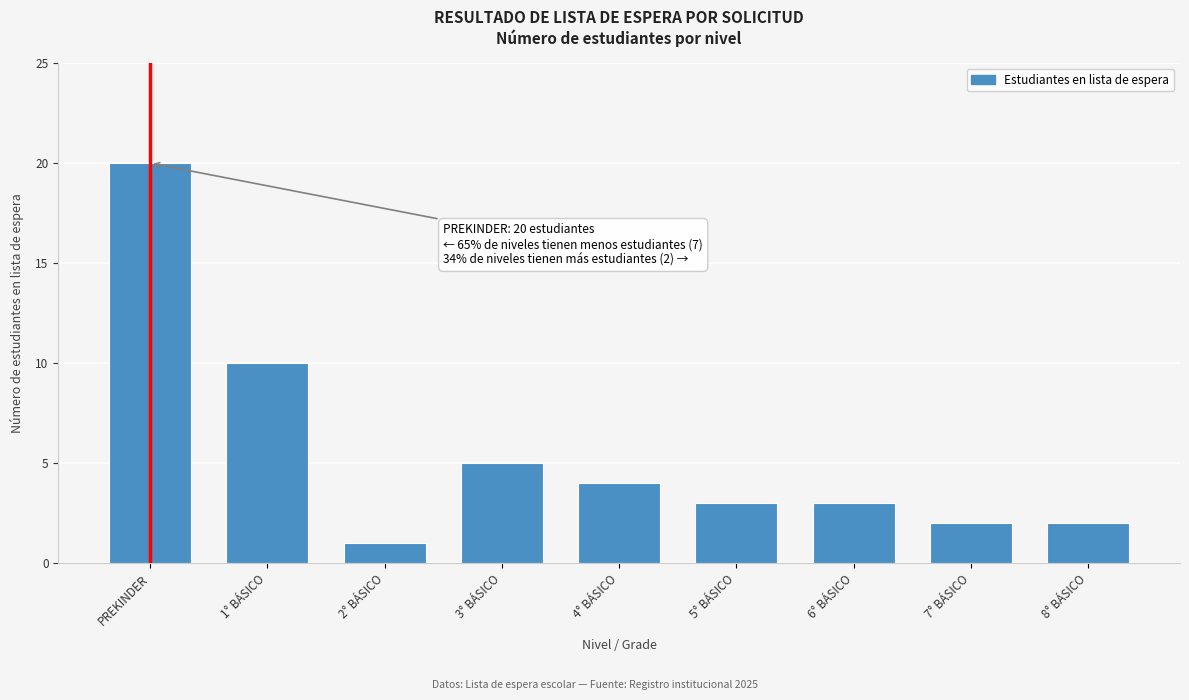

Reading right to left, what are all the values shown in this chart?

8° BÁSICO=2	7° BÁSICO=2	6° BÁSICO=3	5° BÁSICO=3	4° BÁSICO=4	3° BÁSICO=5	2° BÁSICO=1	1° BÁSICO=10	PREKINDER=20